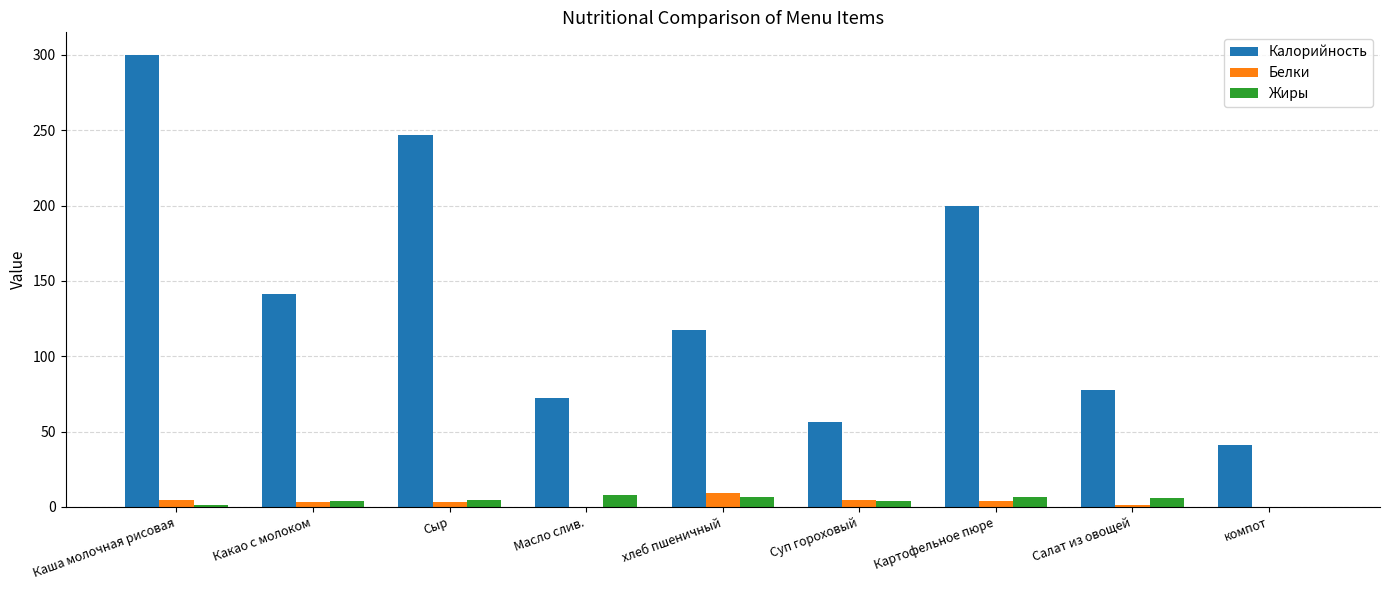

What is the sum of the Жиры values at компот and Масло слив.?

8.2